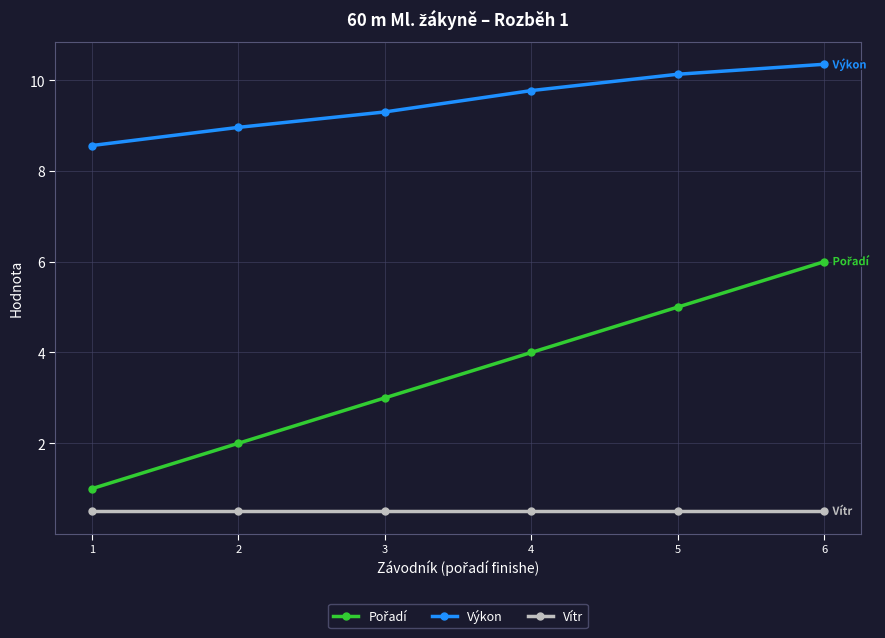

How many series are shown in this chart?

3